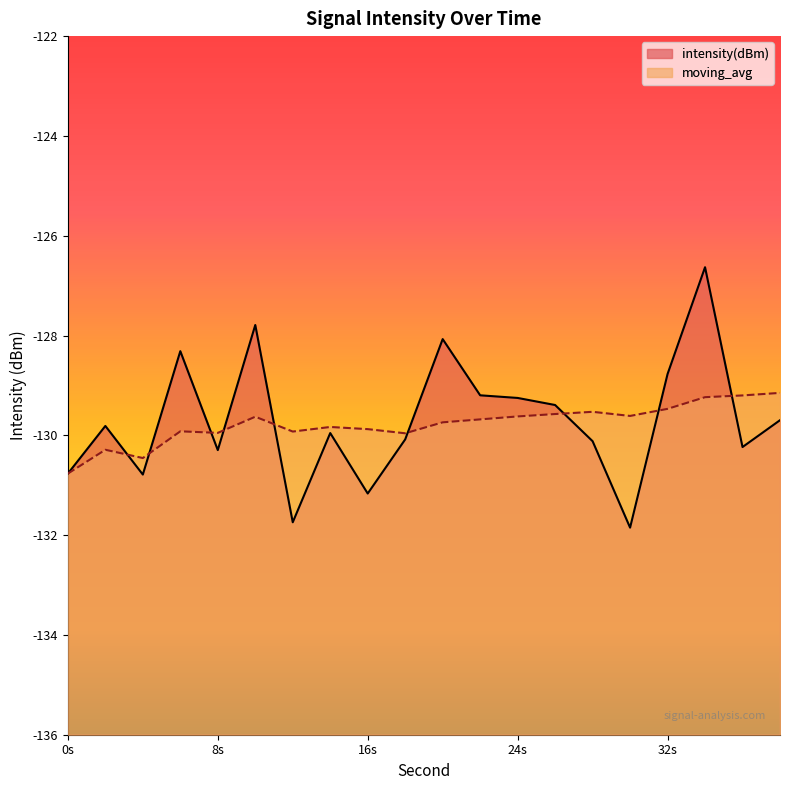

Which series has the largest total across all categories?

intensity(dBm)